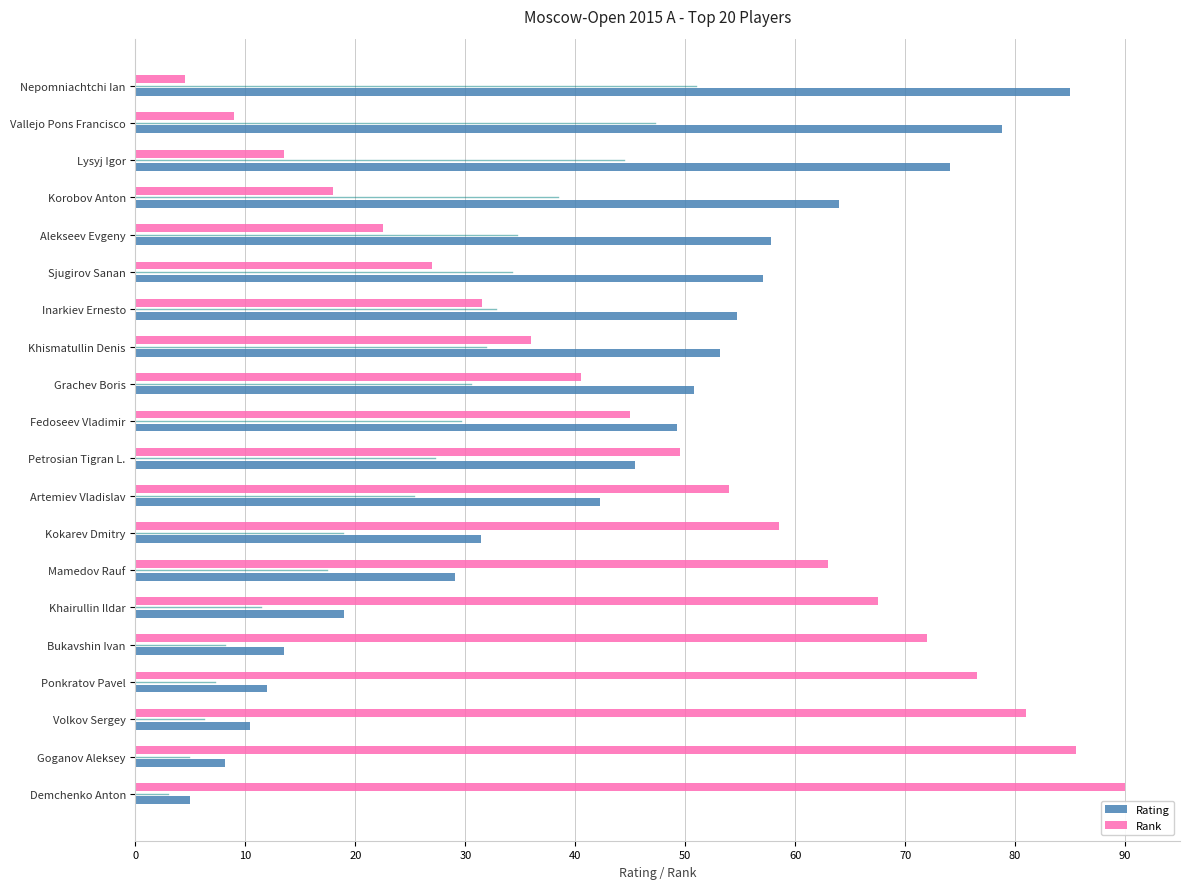

What is the spread (max minus min) of values at Artemiev Vladislav?

11.7